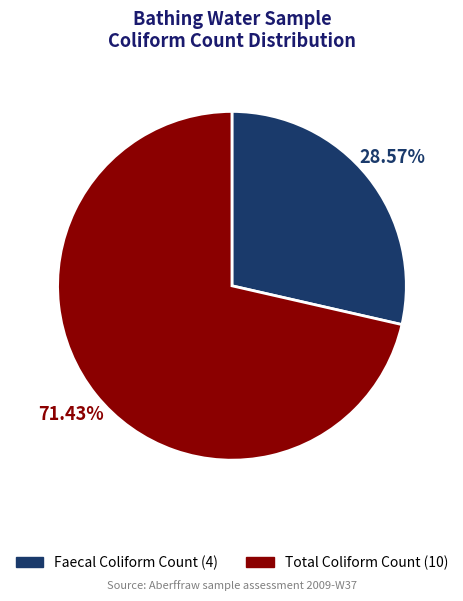

Which slice is the largest?

Total Coliform Count (10)